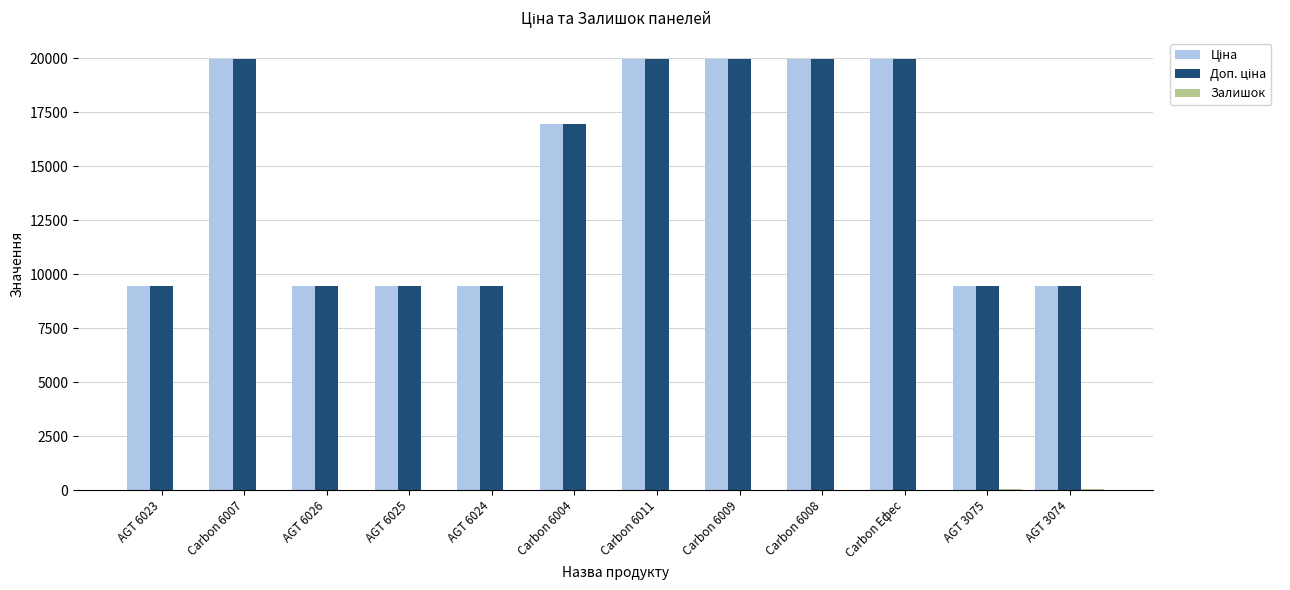

What is the greatest value displayed?

19964.2